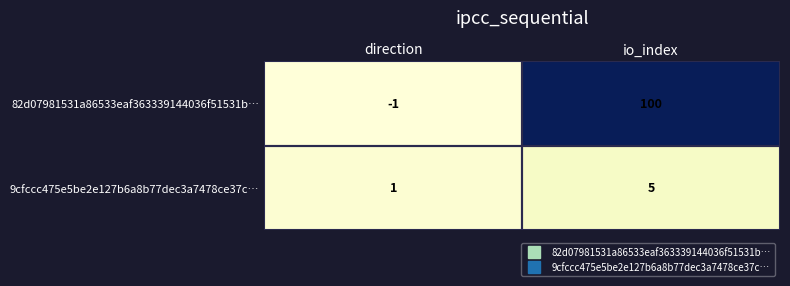

Rank the series by their maximum value, from lowest to highest.

9cfccc475e5be2e127b6a8b77dec3a7478ce37c…, 82d07981531a86533eaf363339144036f51531b…